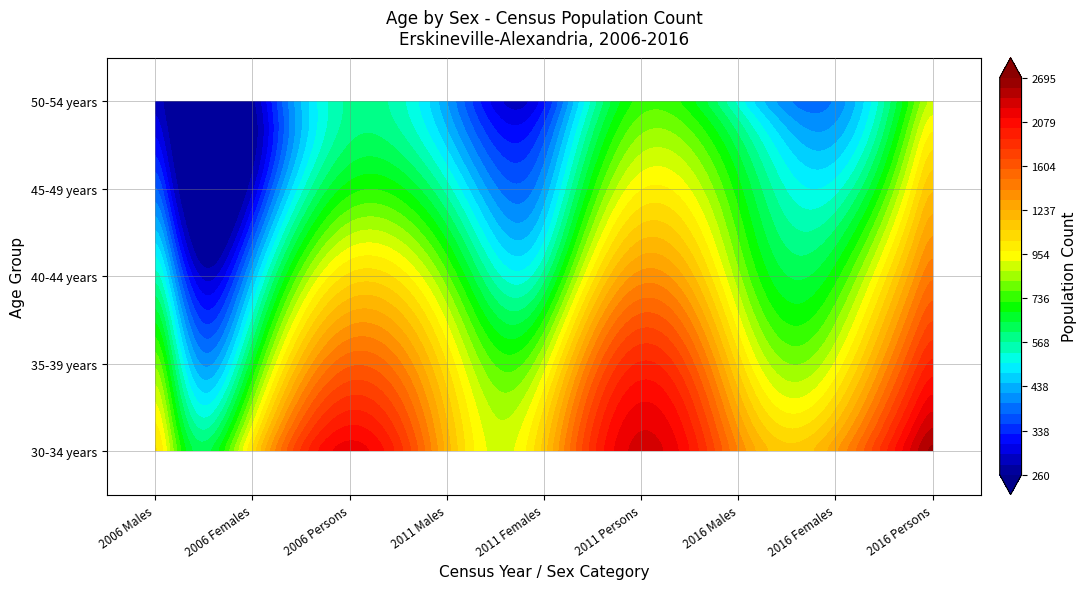

Which has a higher value, 2006 Females or 2016 Females?

2016 Females